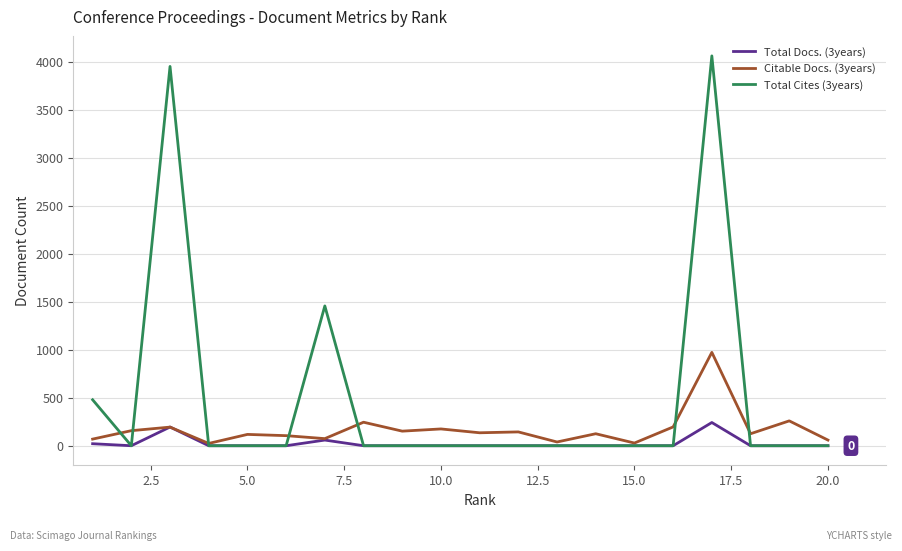

In Total Cites (3years), how many points are higher than both neighbors (excluding endpoints)?

3